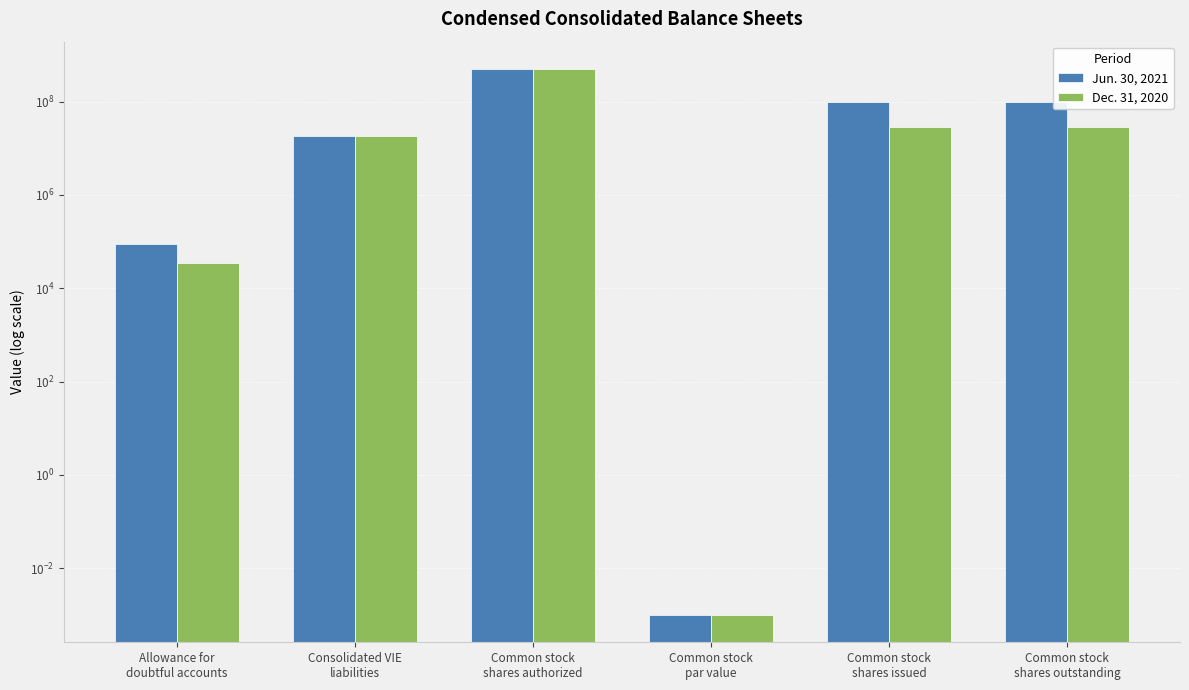

How many categories are shown in the chart?

6